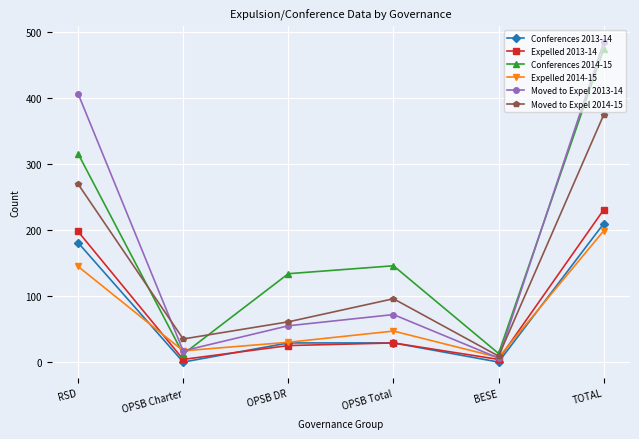

Does the chart display data point markers on the line(s)?

Yes